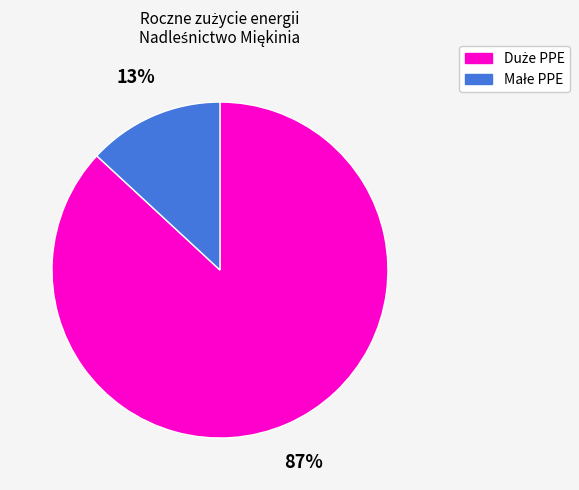

Does any single category account for the majority?

Yes